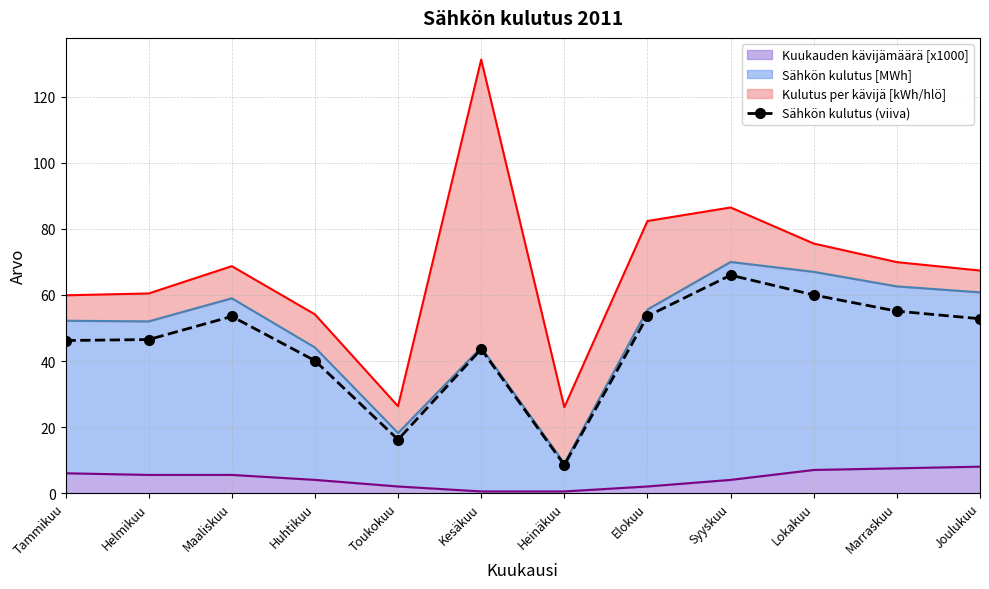

What is the ratio of the value at Elokuu to the value at Syyskuu?

0.8